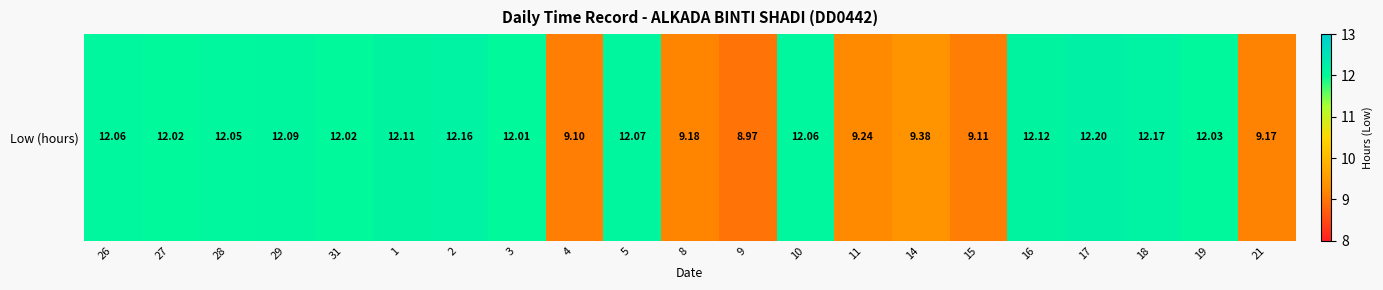

How many data points are above 12?

14